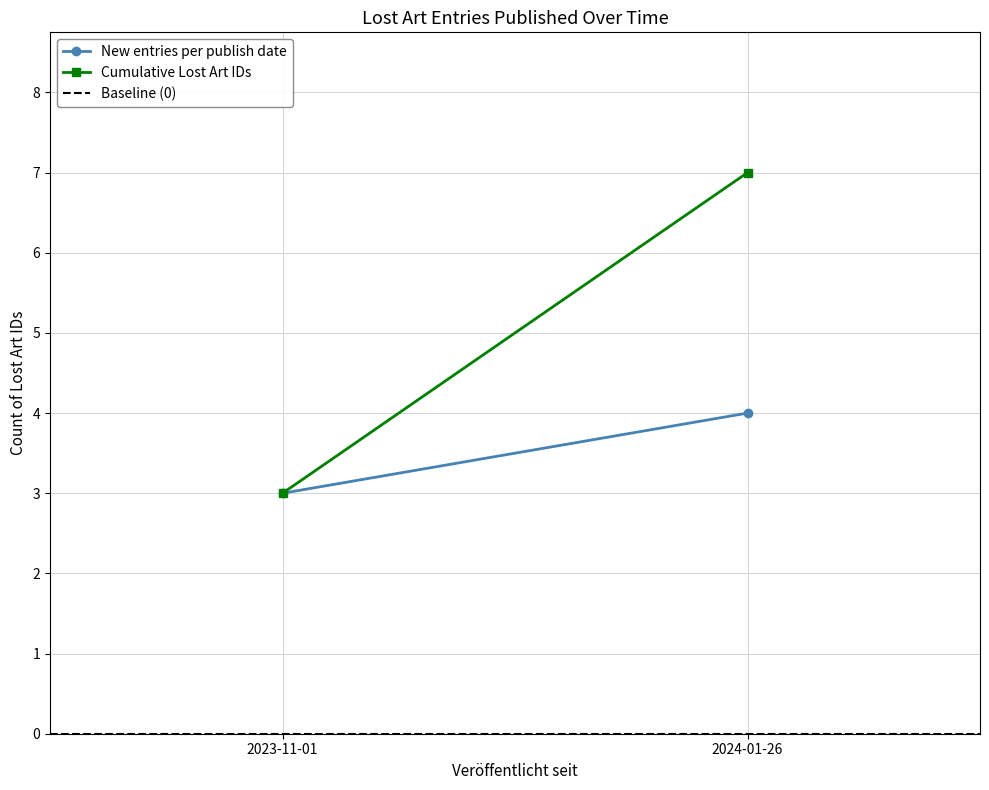

What is the label of the 2nd point from the left?

2024-01-26